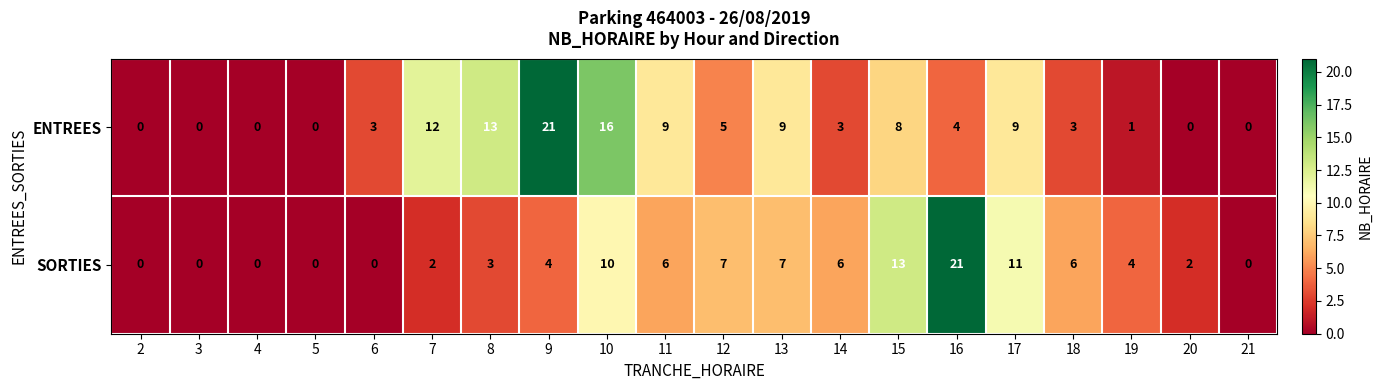

What is the sum of all ENTREES values?

116